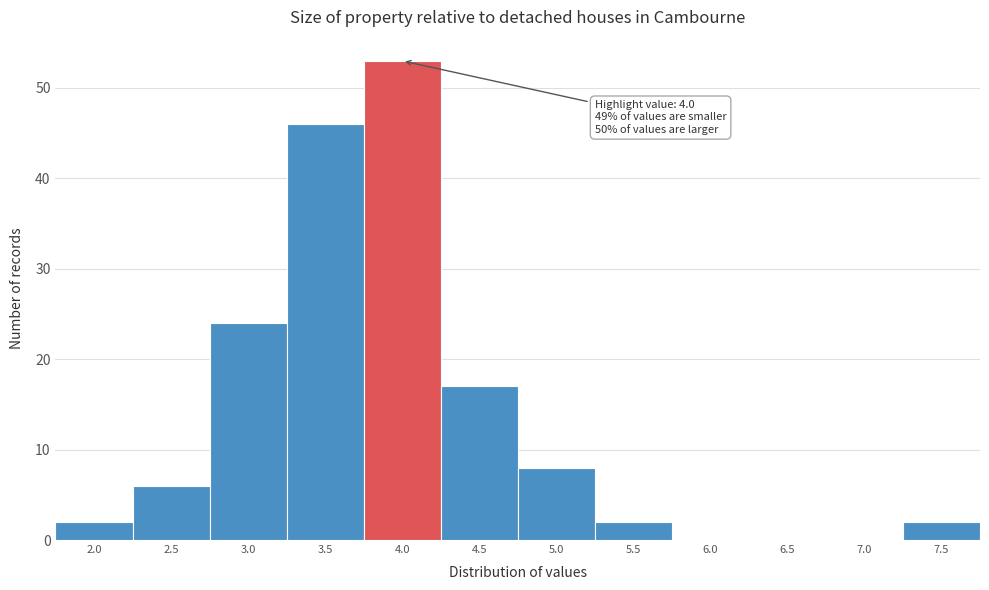

Reading left to right, list all the values displayed in this chart.

2.0=2	2.5=6	3.0=24	3.5=46	4.0=53	4.5=17	5.0=8	5.5=2	6.0=0	6.5=0	7.0=0	7.5=2